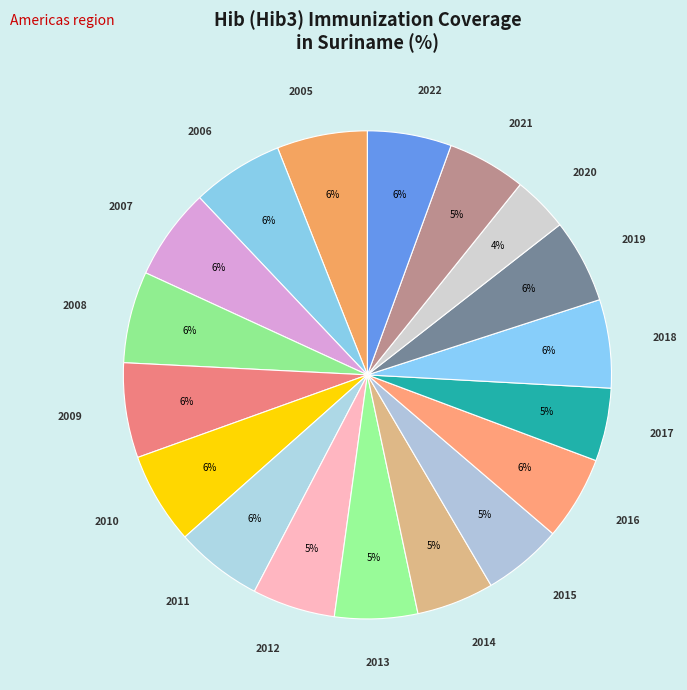

Is there any slice that represents more than half of the pie?

No